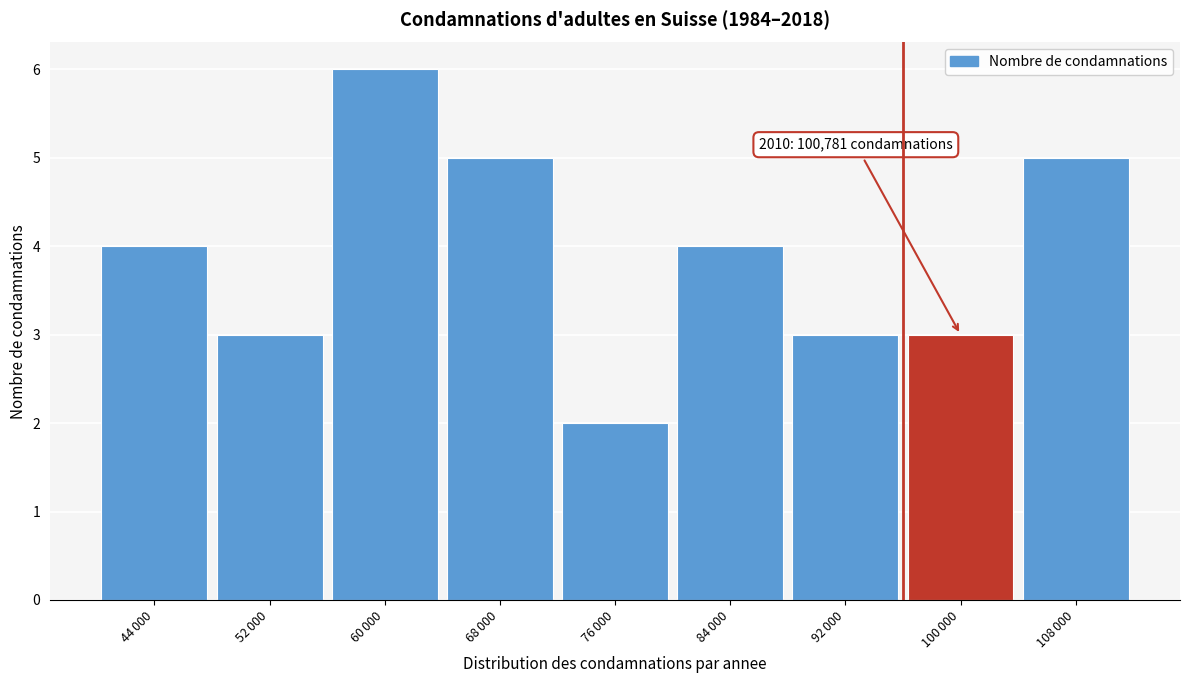

Reading left to right, extract all data points from this chart.

4	3	6	5	2	4	3	3	5